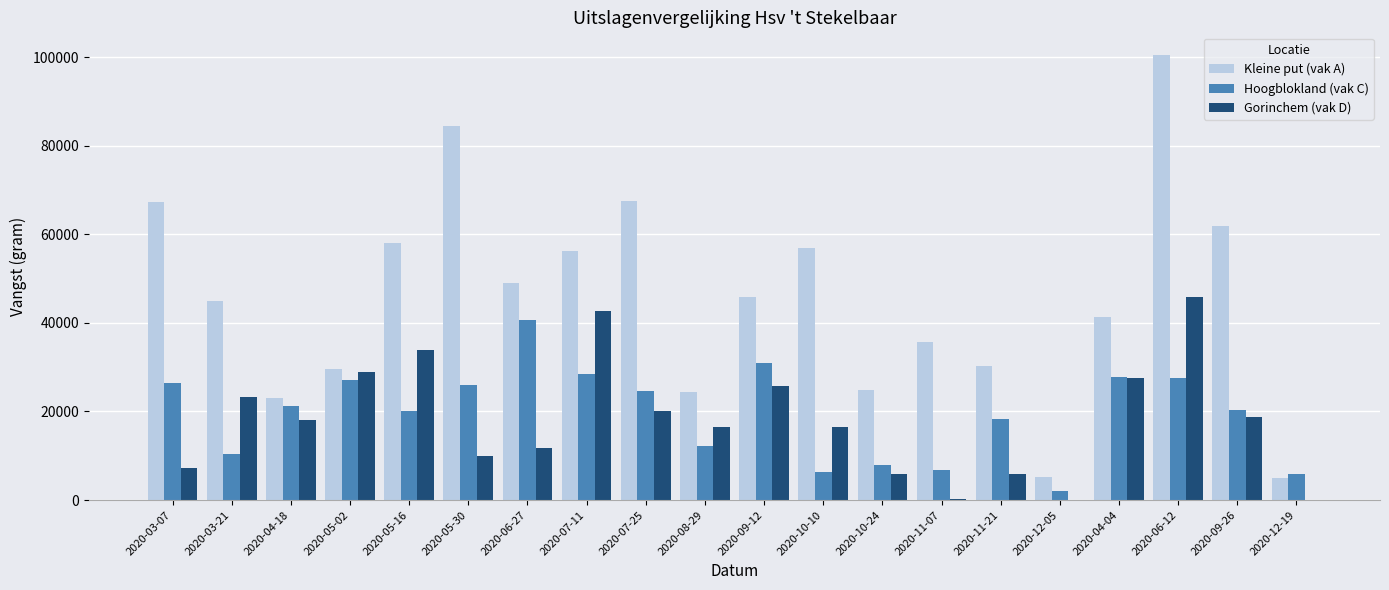

The Gorinchem (vak D) series shows 14720 at 2020-05-30. True or false?

False